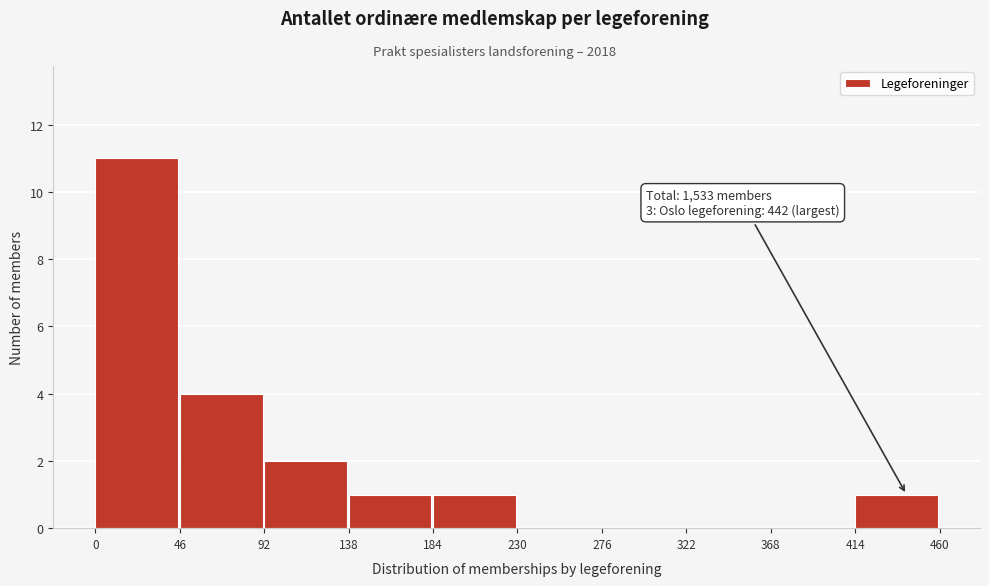

Which range on the x-axis has the tallest bar?

0 to 46